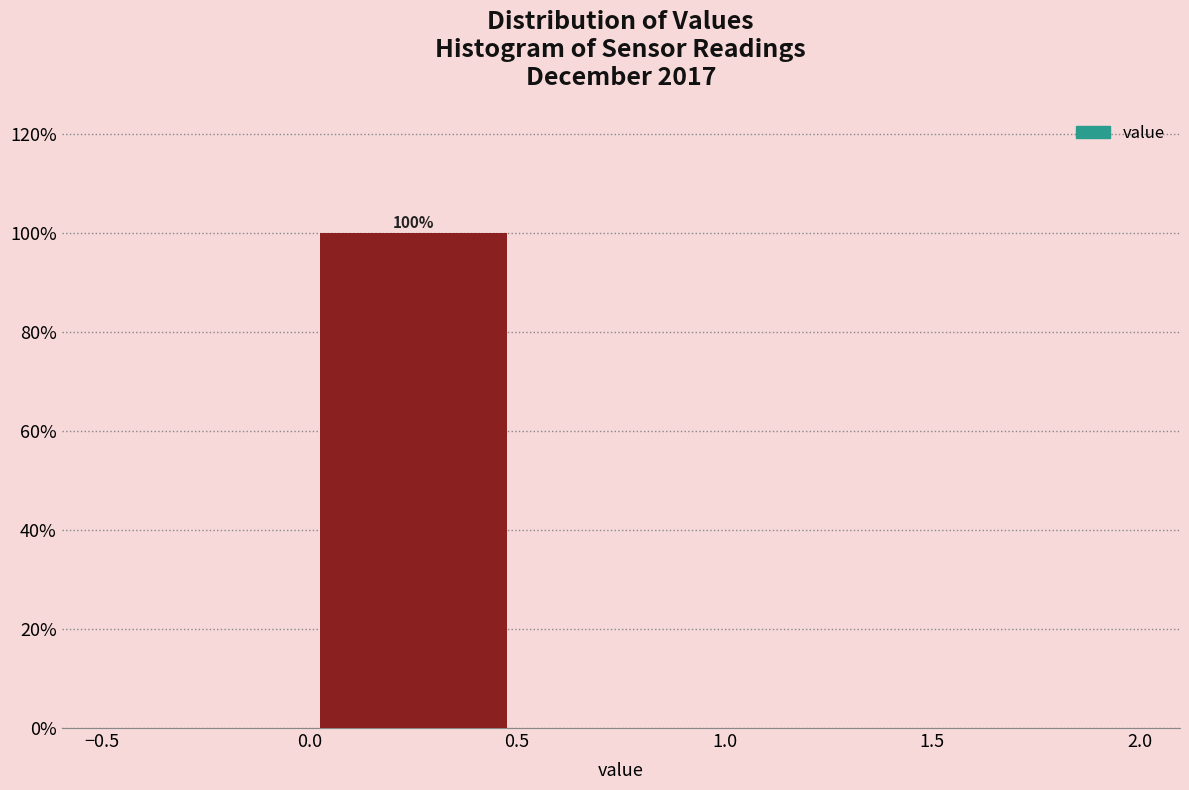

Which range on the x-axis has the tallest bar?

0.0 to 0.5